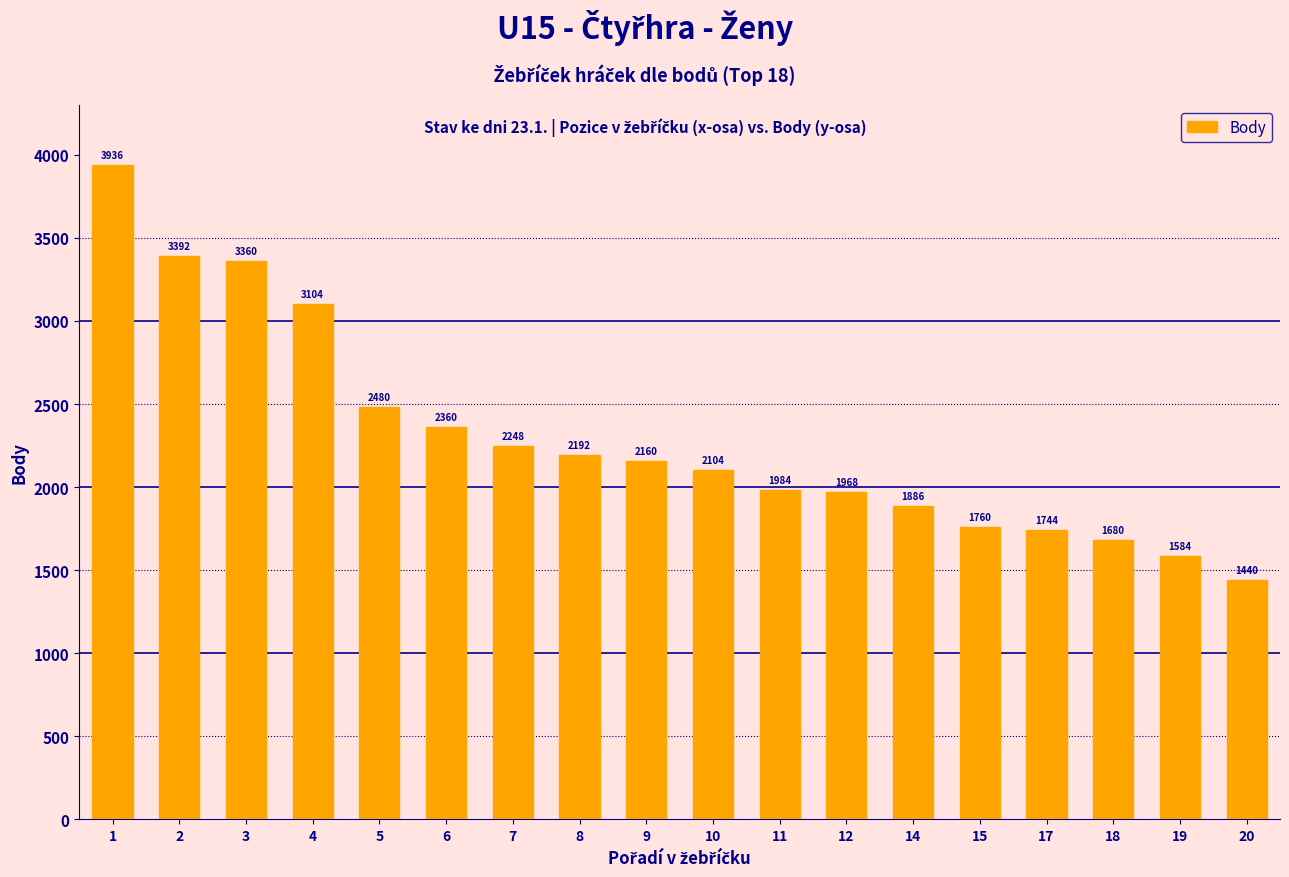

What is the difference between the values at 14 and 20?

446